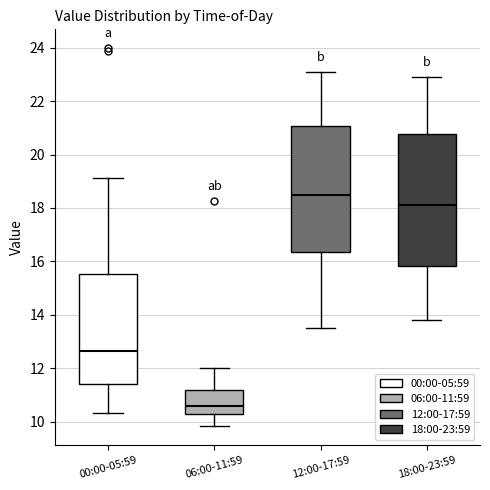

Reading left to right, read every box against the y-axis: the position of its median line, the range the box covers, and the ends of its whiskers. The values are not printed on the chart, so give them approximately, as read against the axis.

00:00-05:59: median 12.6, box 11.4 to 15.6, whiskers 10.4 to 19.2
06:00-11:59: median 10.6, box 10.2 to 11.2, whiskers 9.8 to 12.0
12:00-17:59: median 18.6, box 16.4 to 21.0, whiskers 13.6 to 23.2
18:00-23:59: median 18.2, box 15.8 to 20.8, whiskers 13.8 to 23.0